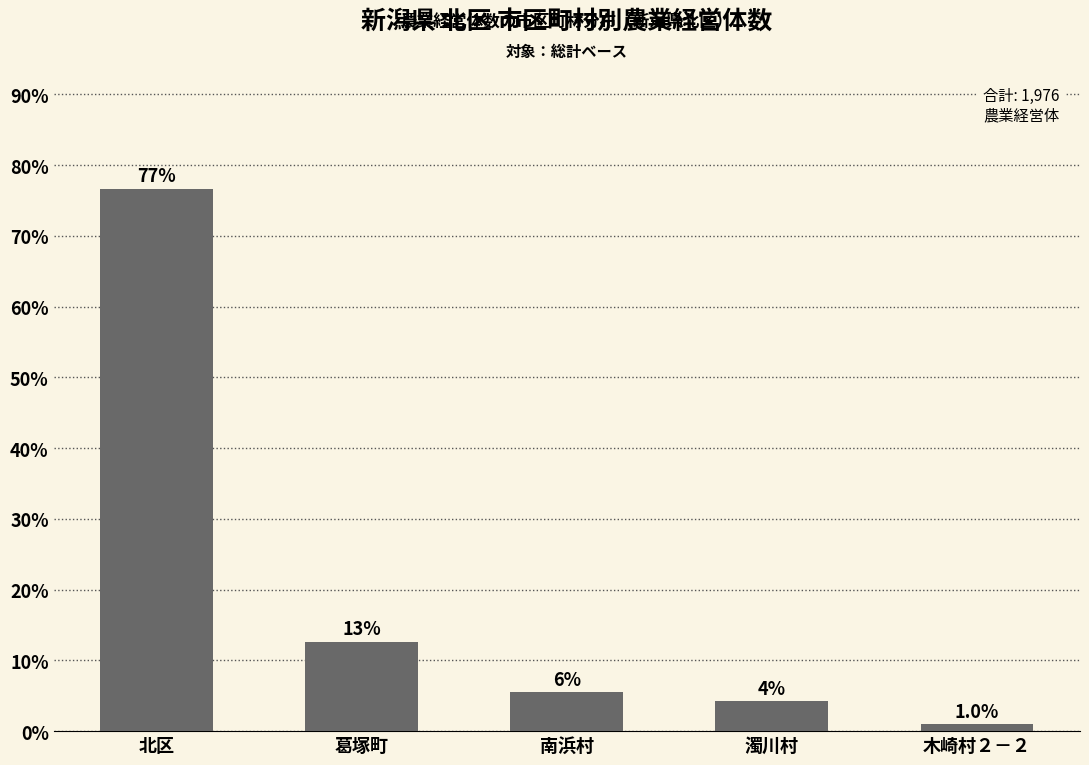

The value at 濁川村 is 6.6. True or false?

False